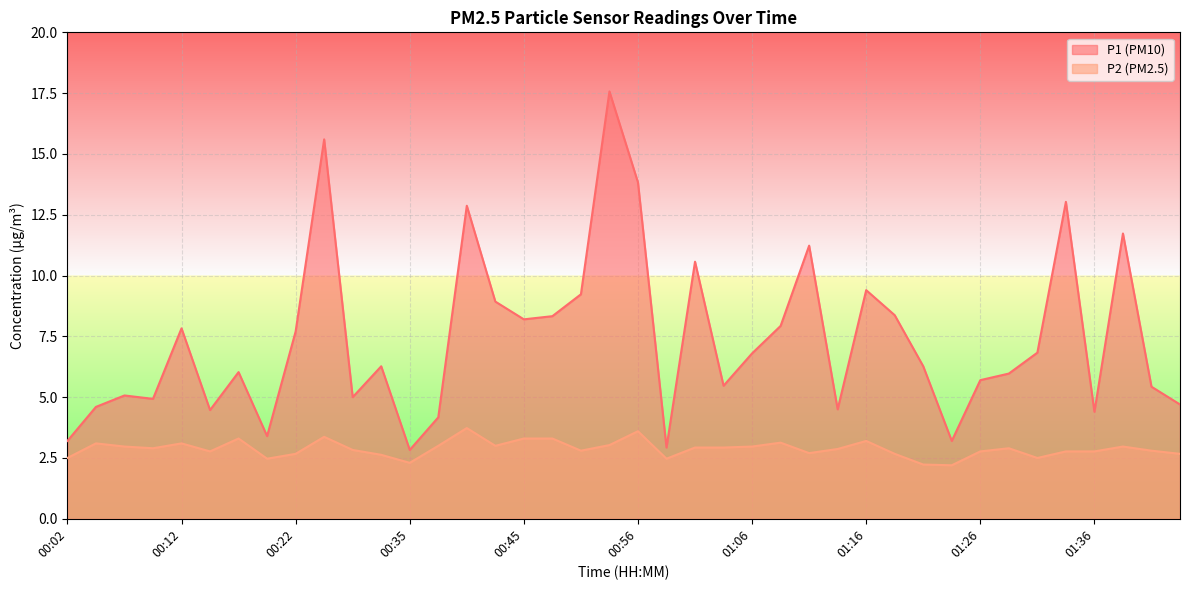

Is it true that P1 equals 6.0 at 01:28?

True